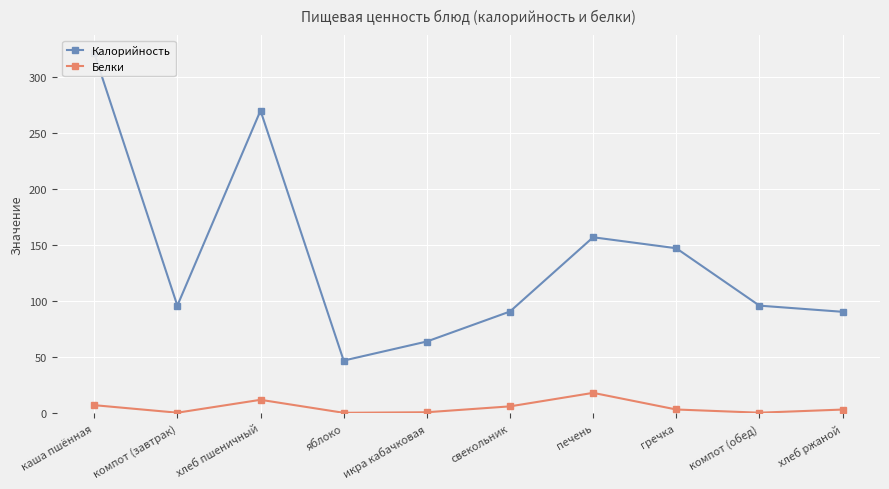

Which series has the largest total across all categories?

Калорийность